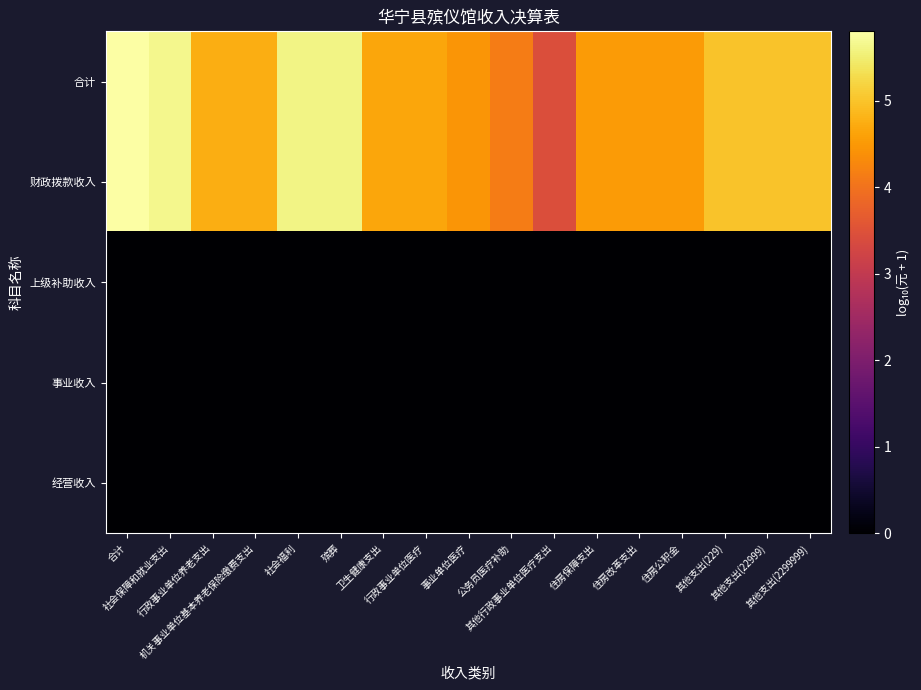

Reading left to right, extract all data points from this chart.

合计: 合计=5.8	社会保障和就业支出=5.7	行政事业单位养老支出=4.7	机关事业单位基本养老保险缴费支出=4.7	社会福利=5.6	殡葬=5.6	卫生健康支出=4.7	行政事业单位医疗=4.7	事业单位医疗=4.5	公务员医疗补助=4.1	其他行政事业单位医疗支出=3.4	住房保障支出=4.5	住房改革支出=4.5	住房公积金=4.5	其他支出(229)=5.0	其他支出(22999)=5.0	其他支出(2299999)=5.0
财政拨款收入: 合计=5.8	社会保障和就业支出=5.7	行政事业单位养老支出=4.7	机关事业单位基本养老保险缴费支出=4.7	社会福利=5.6	殡葬=5.6	卫生健康支出=4.7	行政事业单位医疗=4.7	事业单位医疗=4.5	公务员医疗补助=4.1	其他行政事业单位医疗支出=3.4	住房保障支出=4.5	住房改革支出=4.5	住房公积金=4.5	其他支出(229)=5.0	其他支出(22999)=5.0	其他支出(2299999)=5.0
上级补助收入: 合计=0.0	社会保障和就业支出=0.0	行政事业单位养老支出=0.0	机关事业单位基本养老保险缴费支出=0.0	社会福利=0.0	殡葬=0.0	卫生健康支出=0.0	行政事业单位医疗=0.0	事业单位医疗=0.0	公务员医疗补助=0.0	其他行政事业单位医疗支出=0.0	住房保障支出=0.0	住房改革支出=0.0	住房公积金=0.0	其他支出(229)=0.0	其他支出(22999)=0.0	其他支出(2299999)=0.0
事业收入: 合计=0.0	社会保障和就业支出=0.0	行政事业单位养老支出=0.0	机关事业单位基本养老保险缴费支出=0.0	社会福利=0.0	殡葬=0.0	卫生健康支出=0.0	行政事业单位医疗=0.0	事业单位医疗=0.0	公务员医疗补助=0.0	其他行政事业单位医疗支出=0.0	住房保障支出=0.0	住房改革支出=0.0	住房公积金=0.0	其他支出(229)=0.0	其他支出(22999)=0.0	其他支出(2299999)=0.0
经营收入: 合计=0.0	社会保障和就业支出=0.0	行政事业单位养老支出=0.0	机关事业单位基本养老保险缴费支出=0.0	社会福利=0.0	殡葬=0.0	卫生健康支出=0.0	行政事业单位医疗=0.0	事业单位医疗=0.0	公务员医疗补助=0.0	其他行政事业单位医疗支出=0.0	住房保障支出=0.0	住房改革支出=0.0	住房公积金=0.0	其他支出(229)=0.0	其他支出(22999)=0.0	其他支出(2299999)=0.0